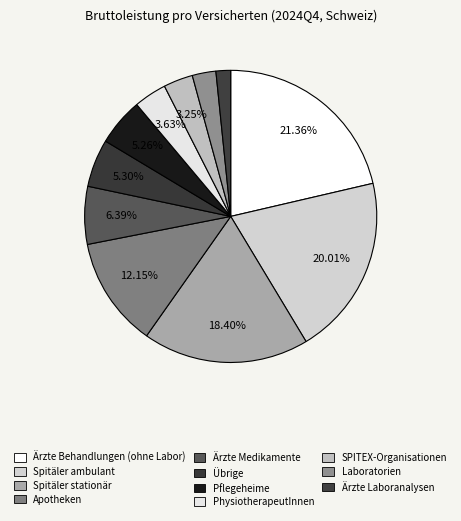

Is it true that Übrige is 5% of the pie?

True